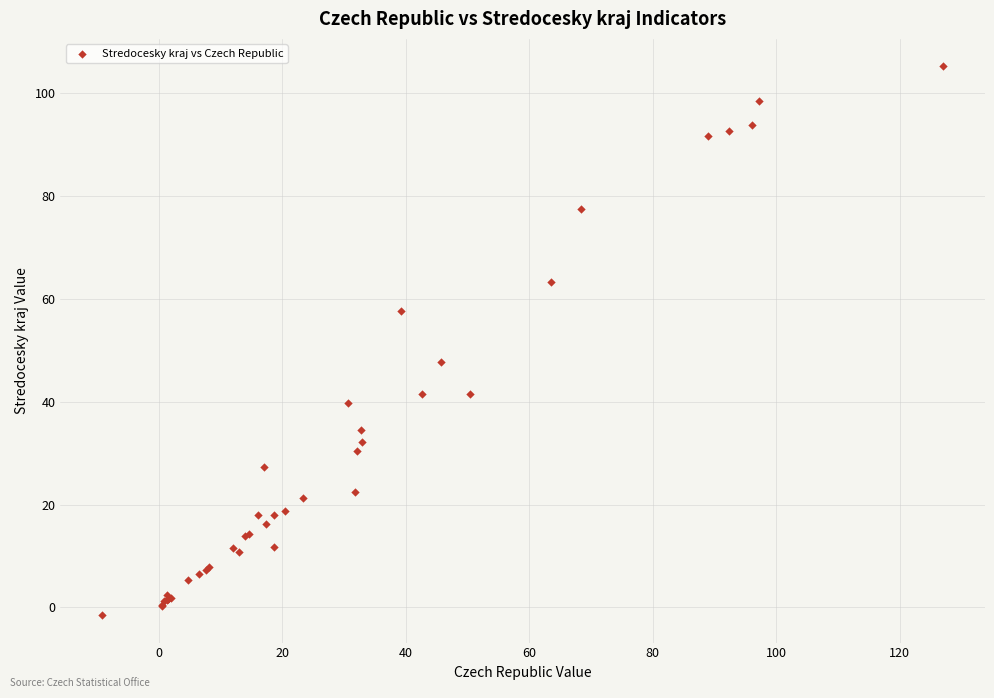

What Y value in the scatter plot is closest to 51?

47.7